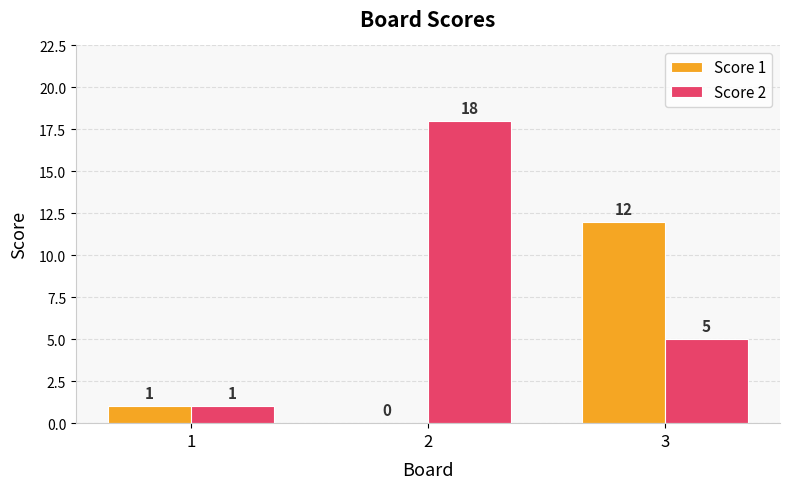

Reading left to right, what are all the values shown in this chart?

Score 1: 1	0	12
Score 2: 1	18	5